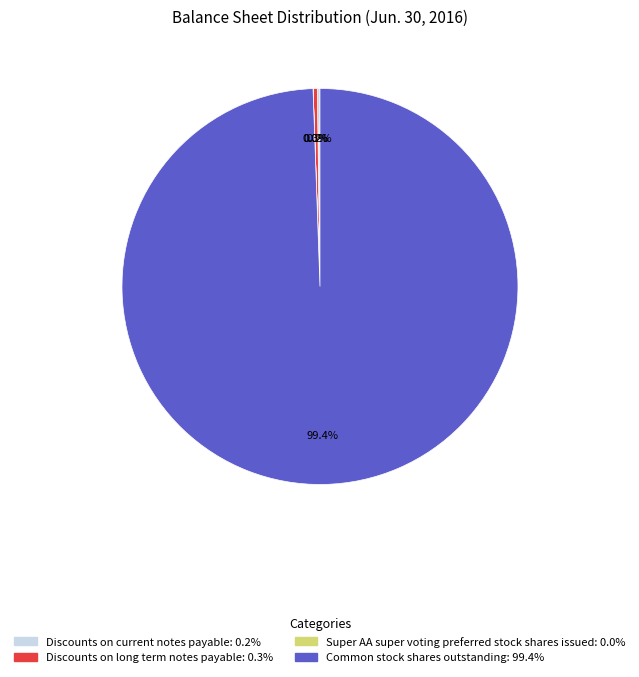

Which category has the biggest portion of the pie?

Common stock shares outstanding